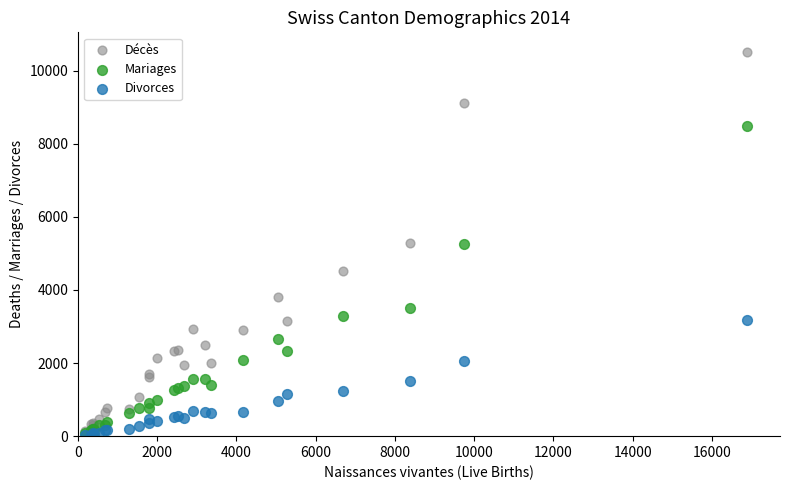

In the Mariages series, what Y value is closest to 4276?

3500